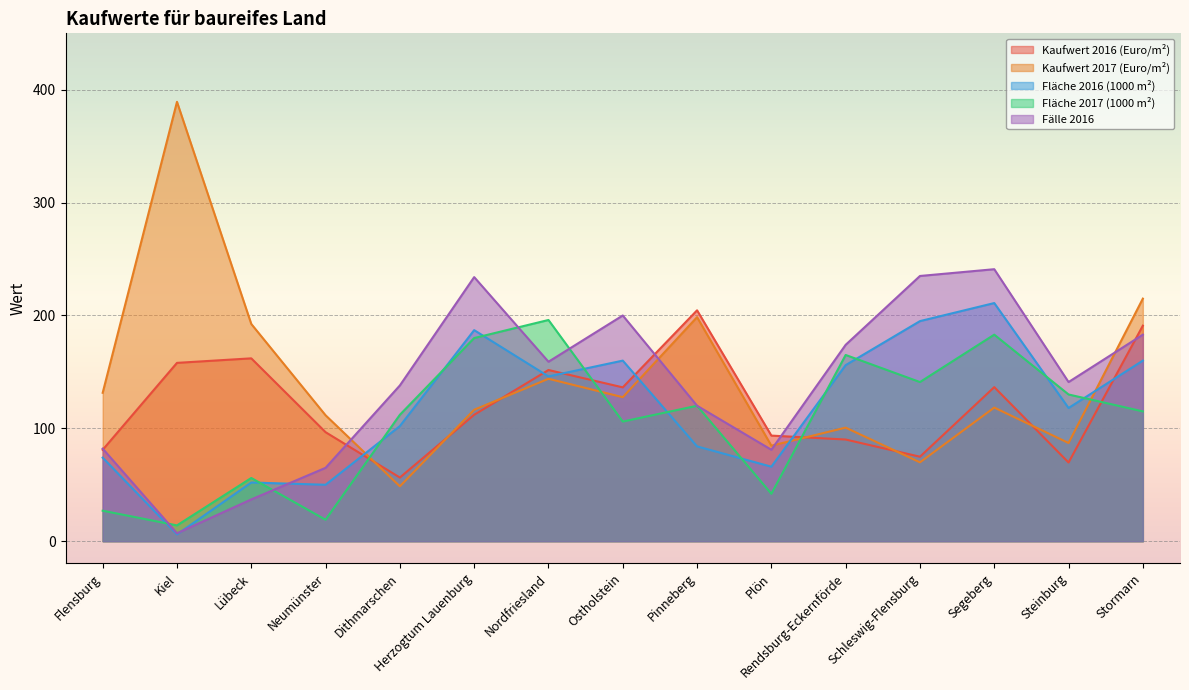

Which has a higher value, Flensburg or Dithmarschen?

Flensburg